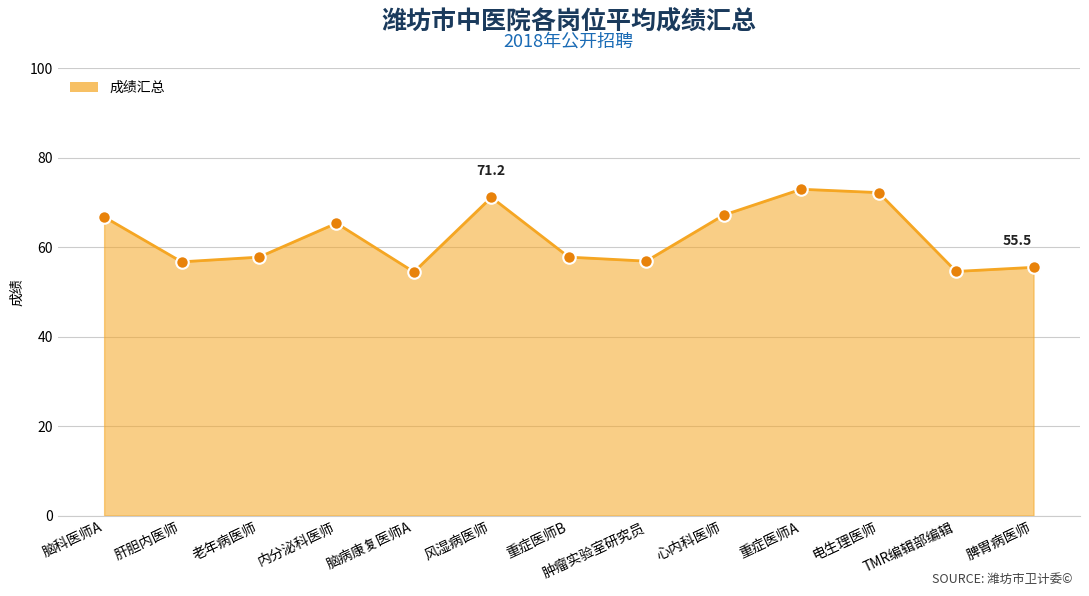

Approximately how many times larger is the value at 脾胃病医师 compared to 重症医师A?

0.8